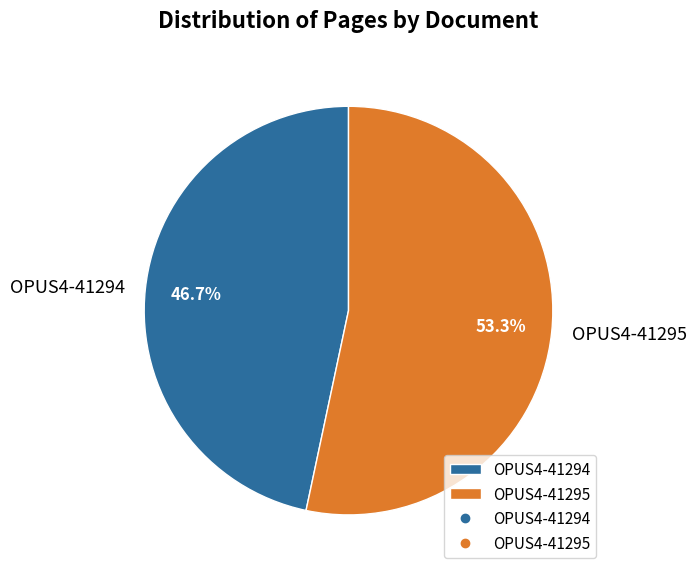

What portion of the pie excludes OPUS4-41295?

46.7%